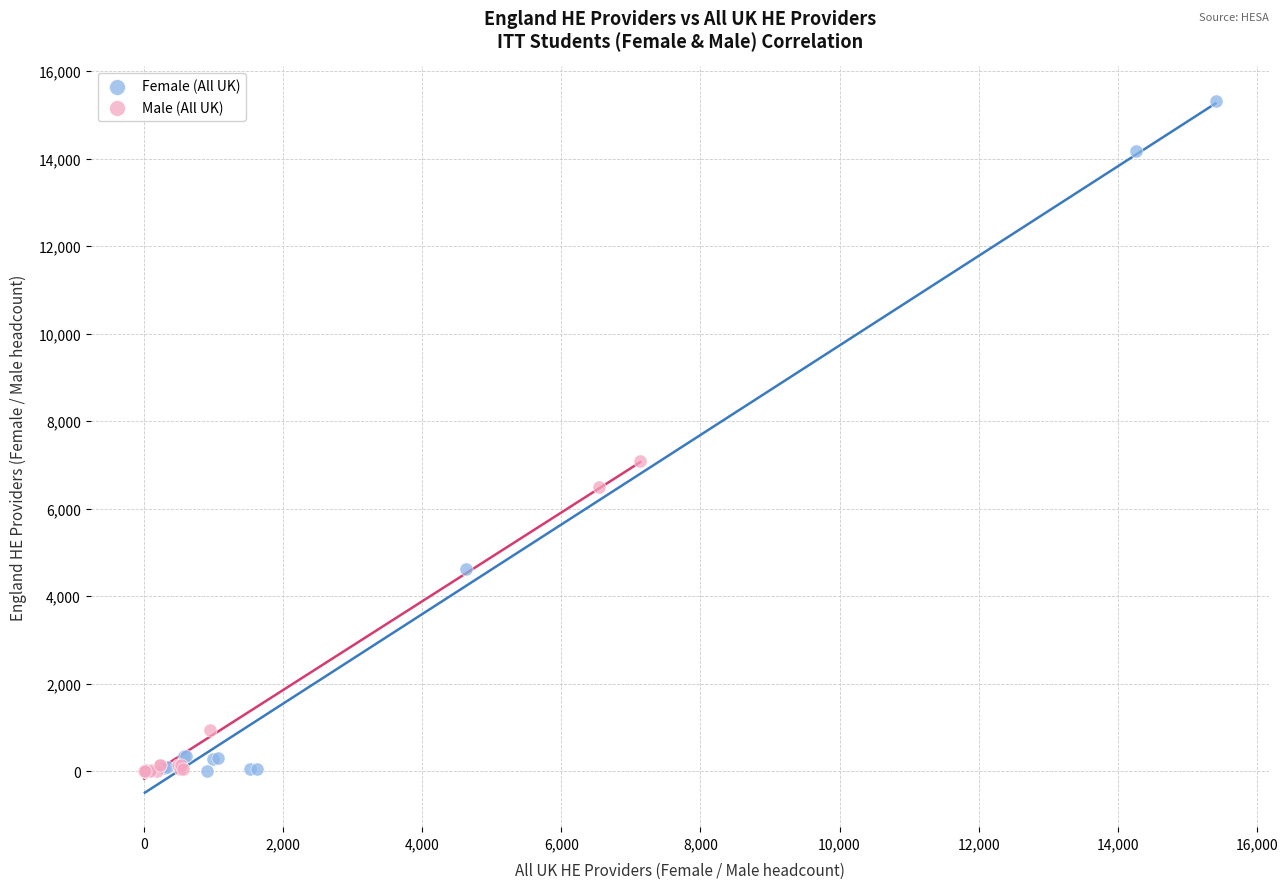

Which series has the widest spread of Y values?

Female (All UK)